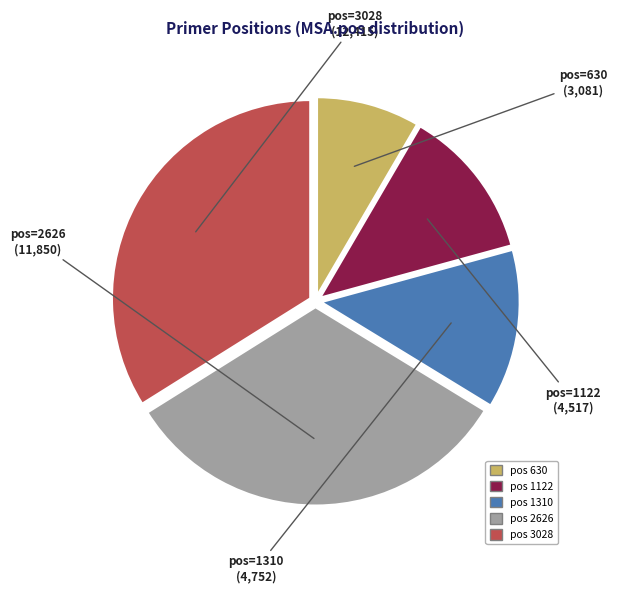

Is there a majority slice in this chart?

No